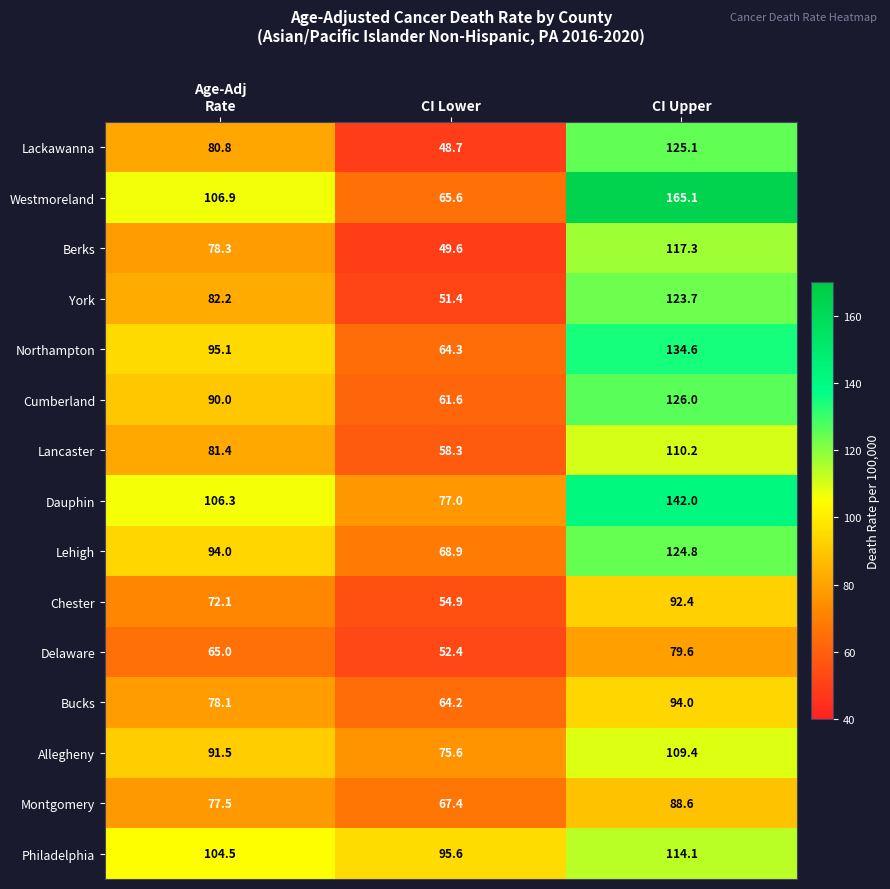

What is the smallest value displayed?

48.7